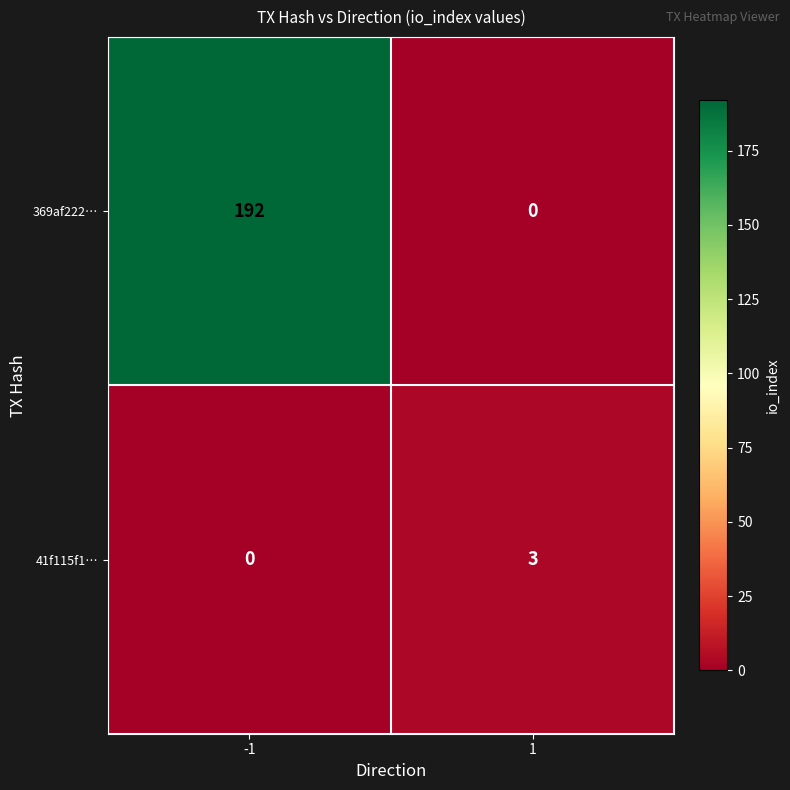

List the series in order of their peak value, lowest first.

41f115f1…, 369af222…